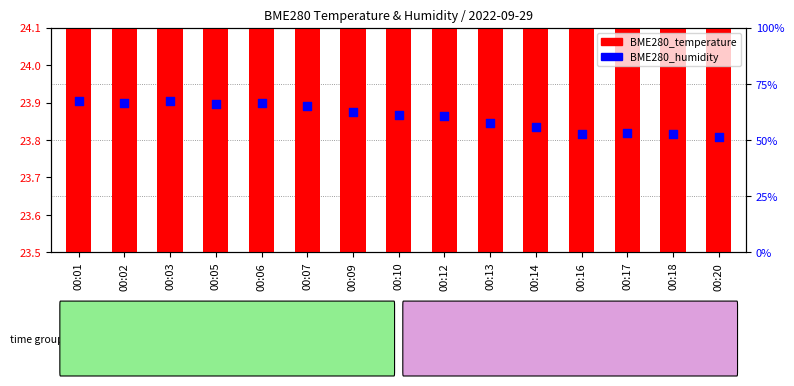

At which category is the sum across all series the highest?

00:01